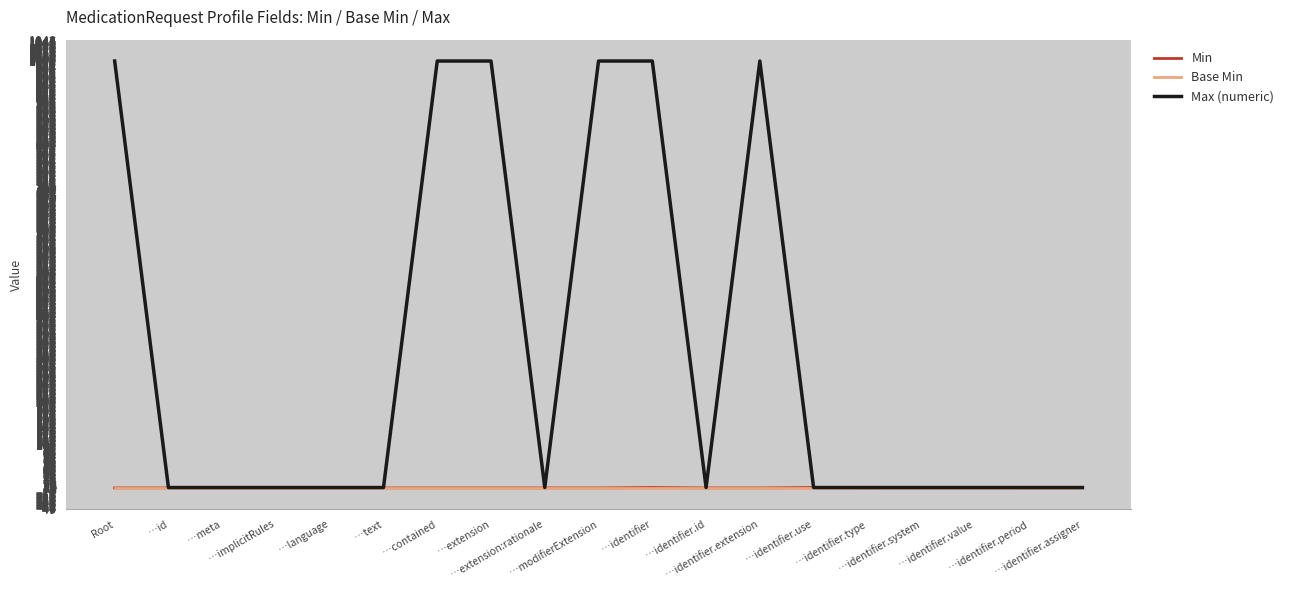

What is the maximum value shown in the chart?

999